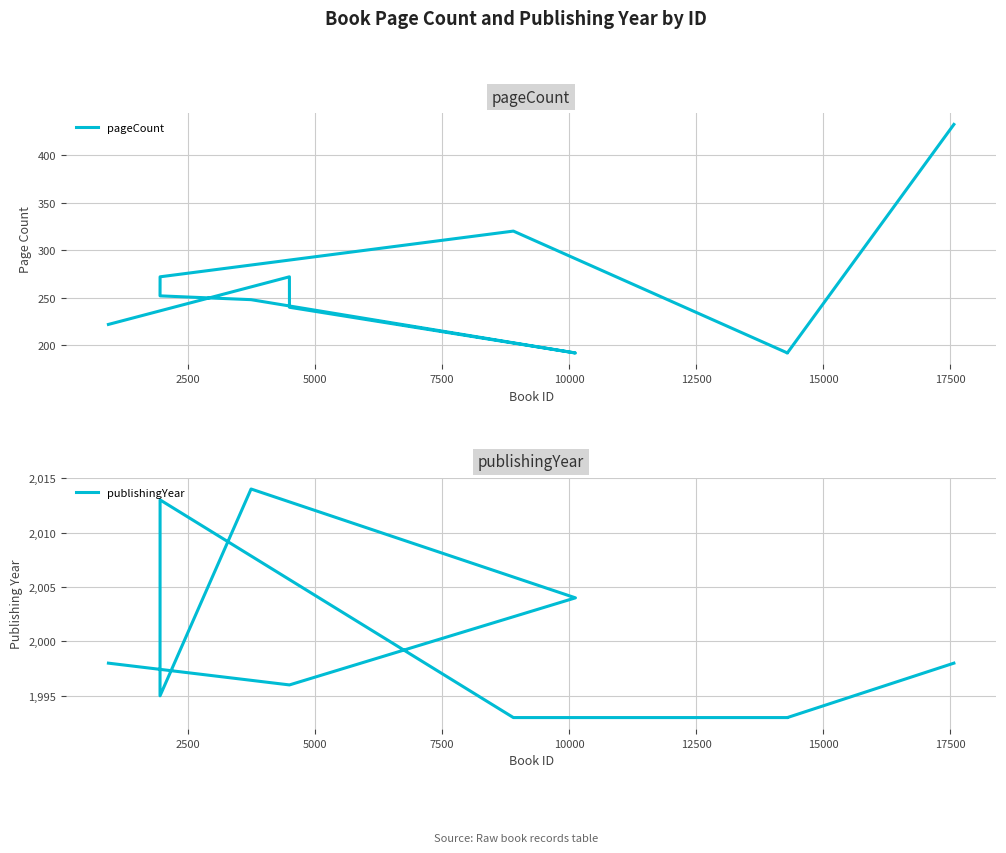

True or false: publishingYear and pageCount intersect in this chart.

False